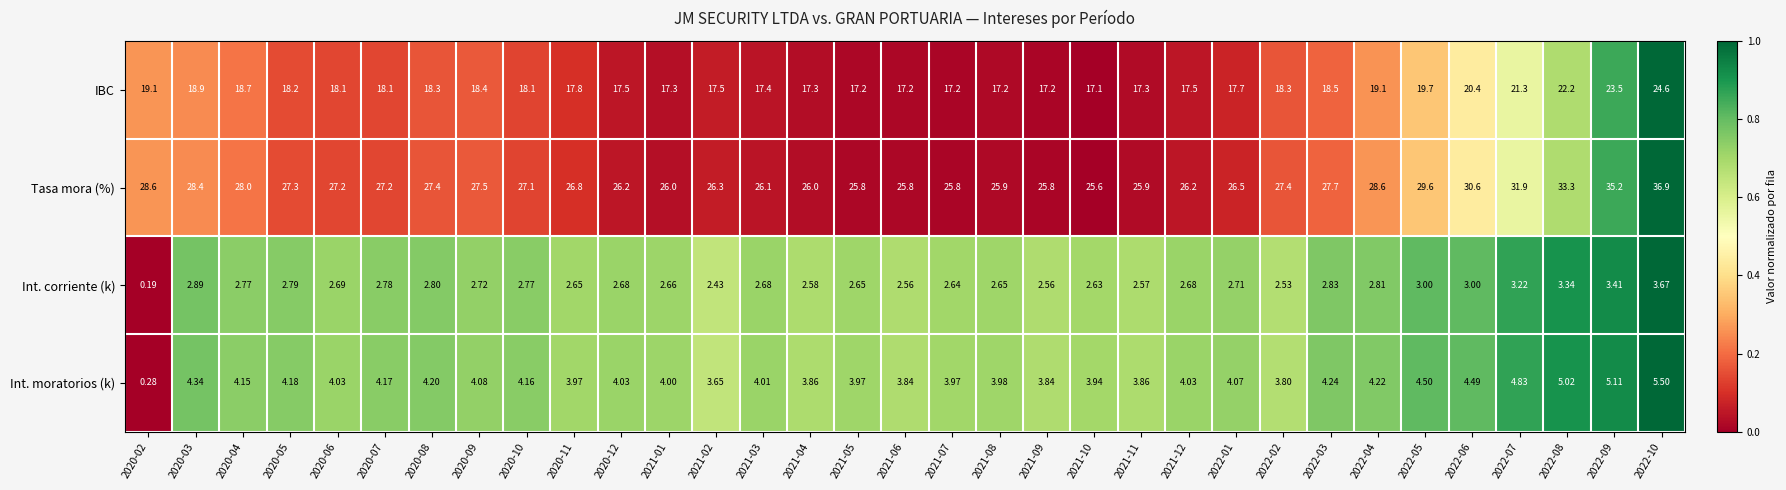

Which series has the largest total across all categories?

Tasa mora (%)